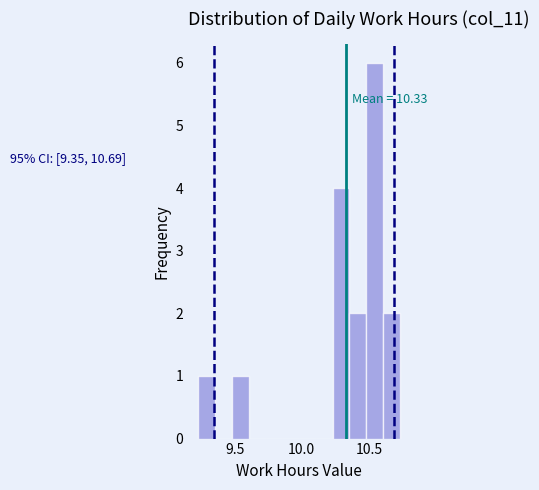

Around what value on the x-axis is the tallest bar? Give the approximate position of its centre, as read against the axis.

10.55